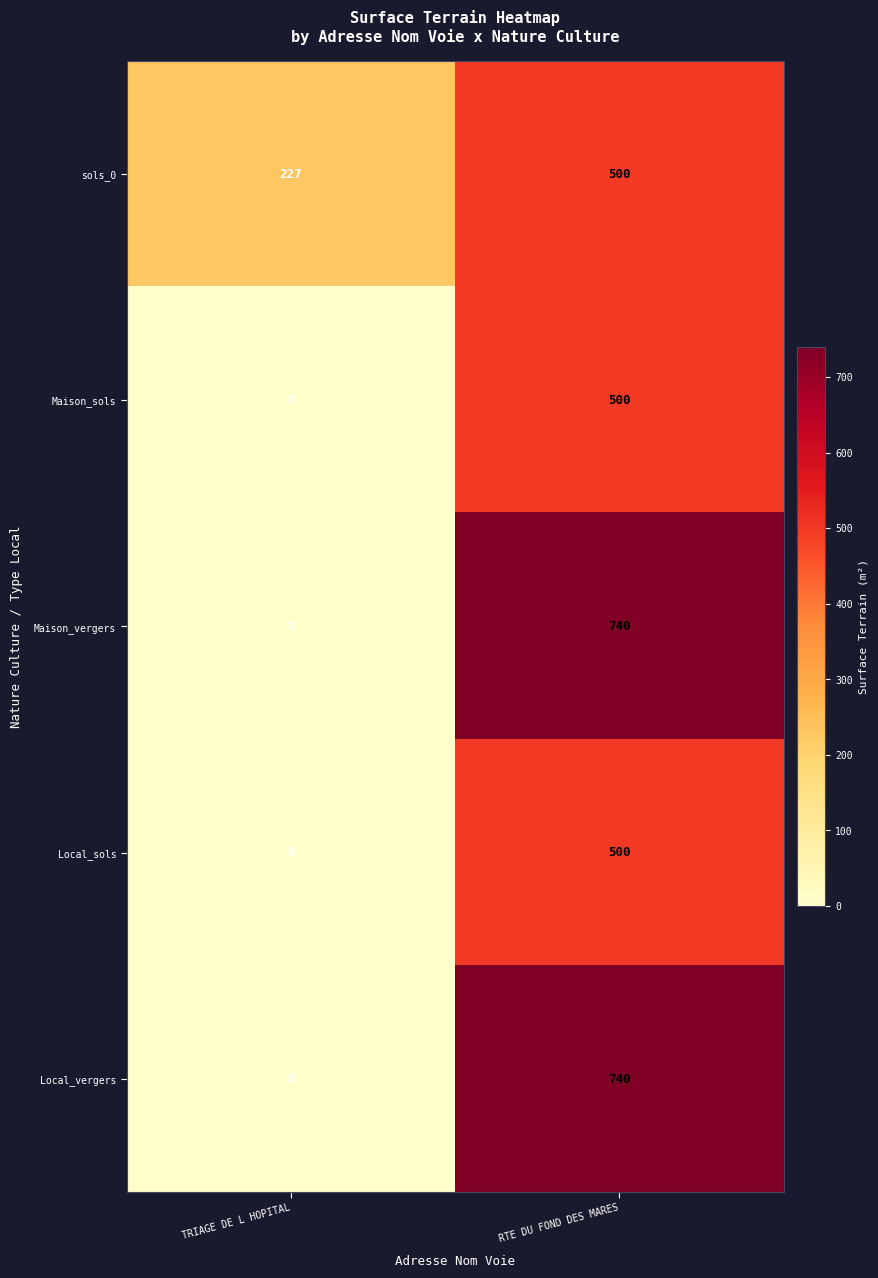

Which label corresponds to the smallest value in the chart?

TRIAGE DE L HOPITAL